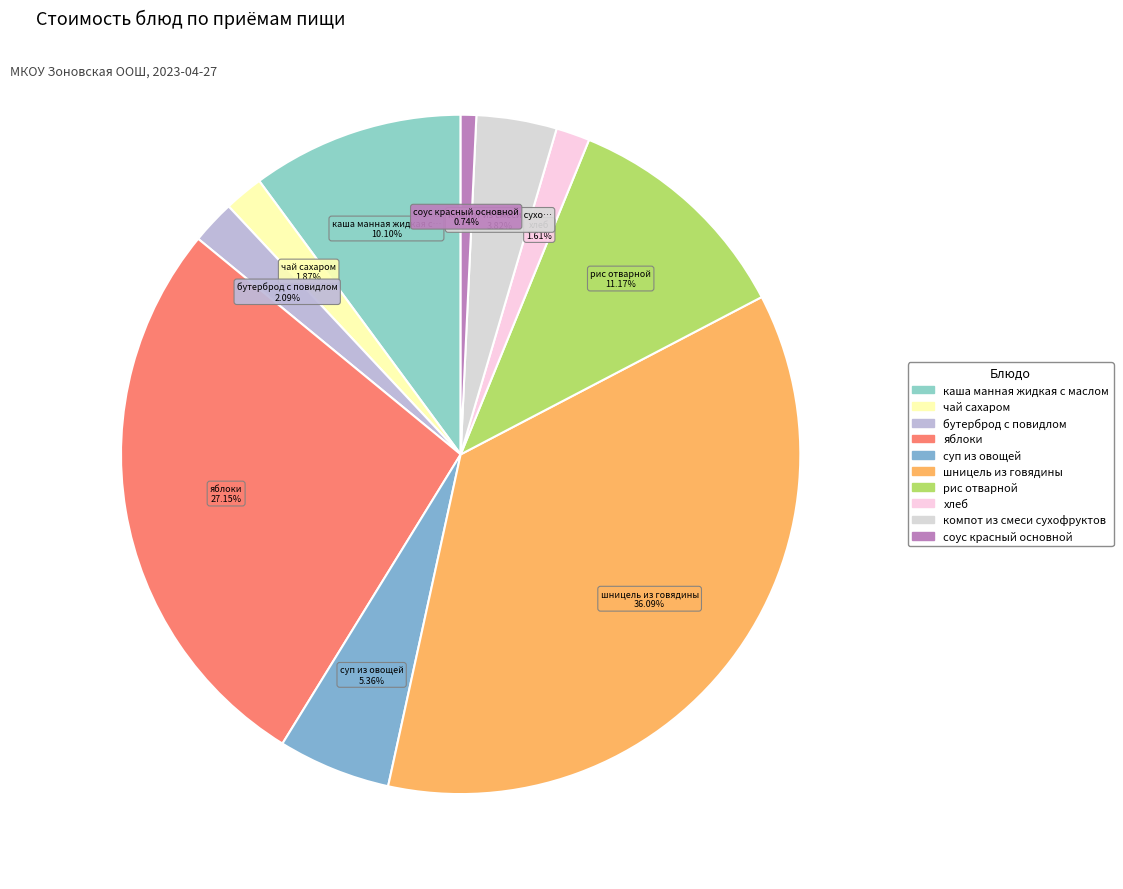

Is there a majority slice in this chart?

No